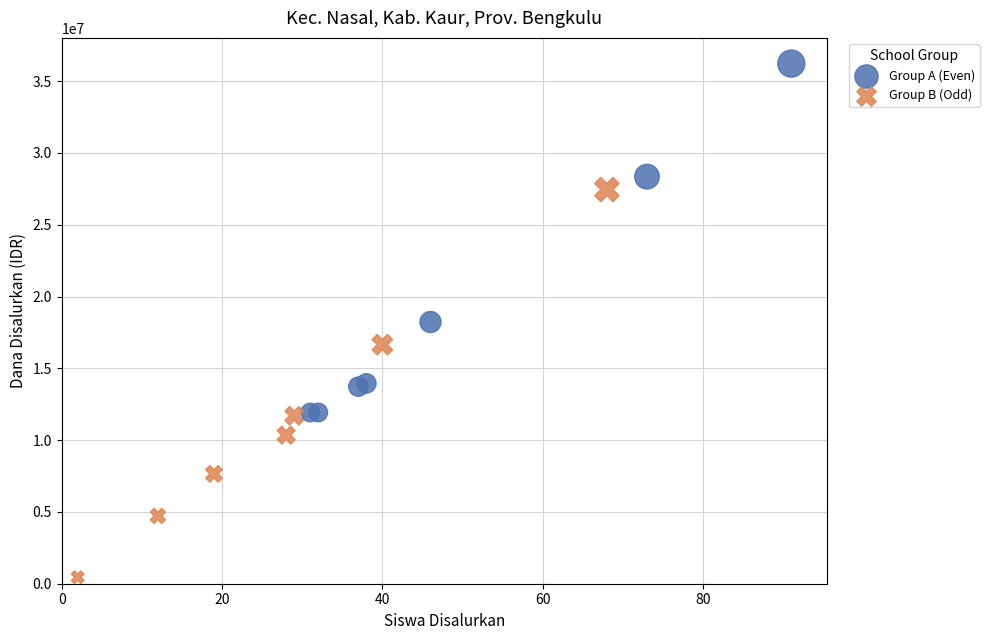

Which series contains the lowest Y value?

Group B (Odd)